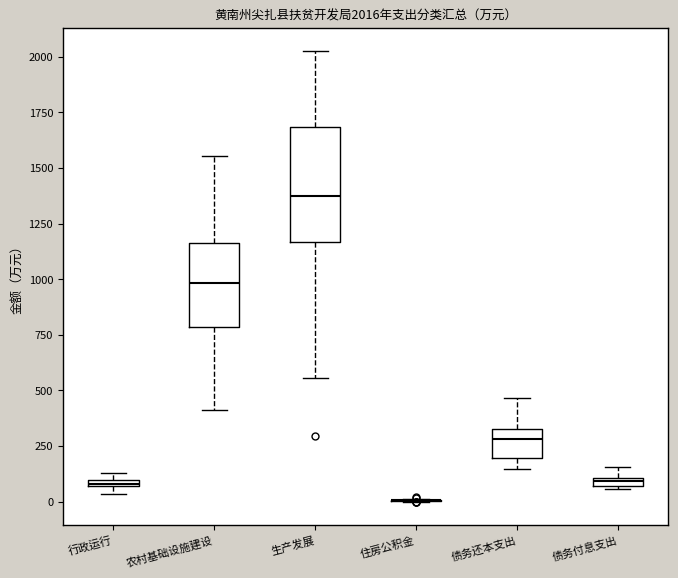

Comparing the boxes themselves (not the whiskers), which one is the tallest?

生产发展